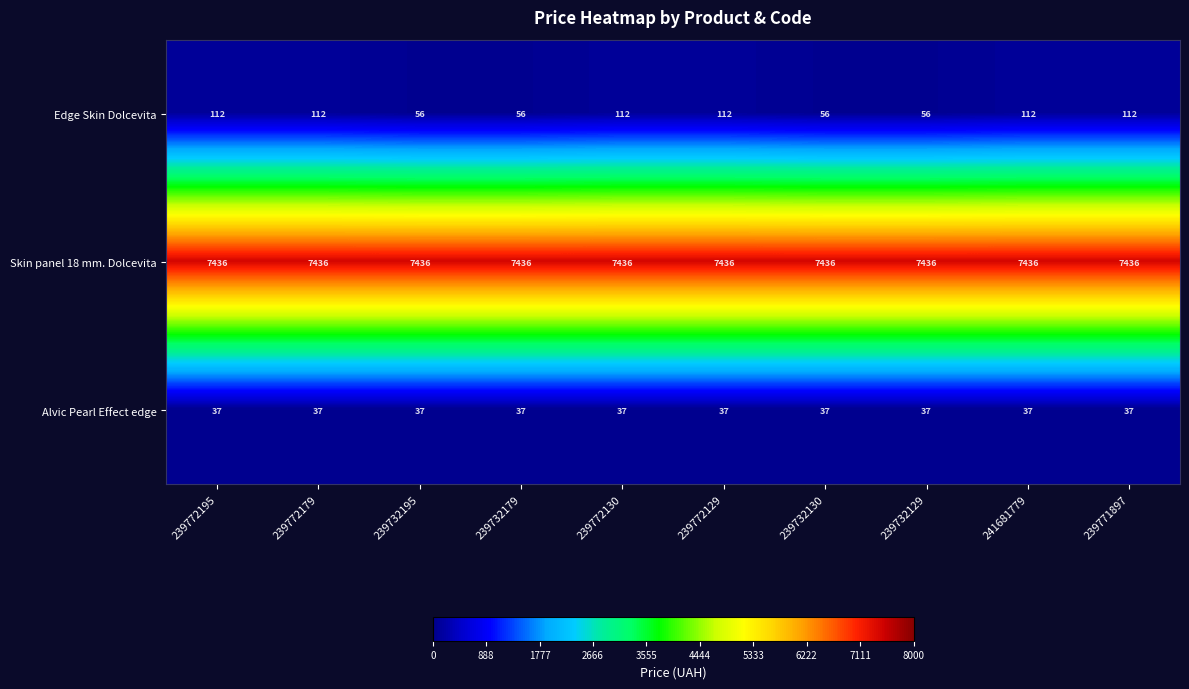

Read the Skin panel 18 mm. Dolcevita value at 239732129.

7436